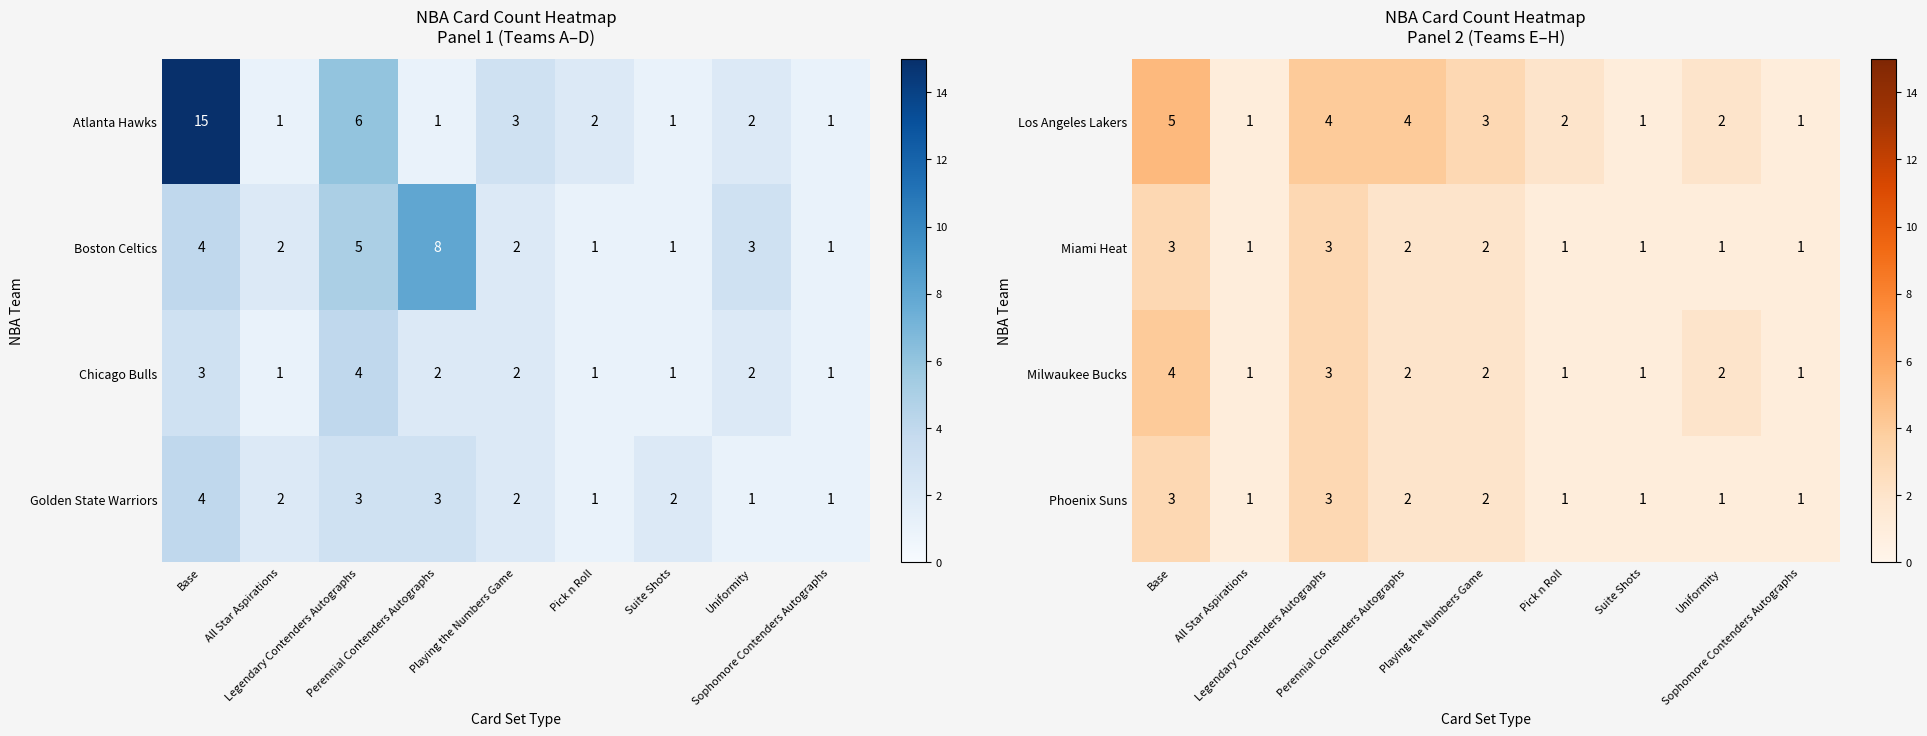

What is the sum of all Los Angeles Lakers values?

23